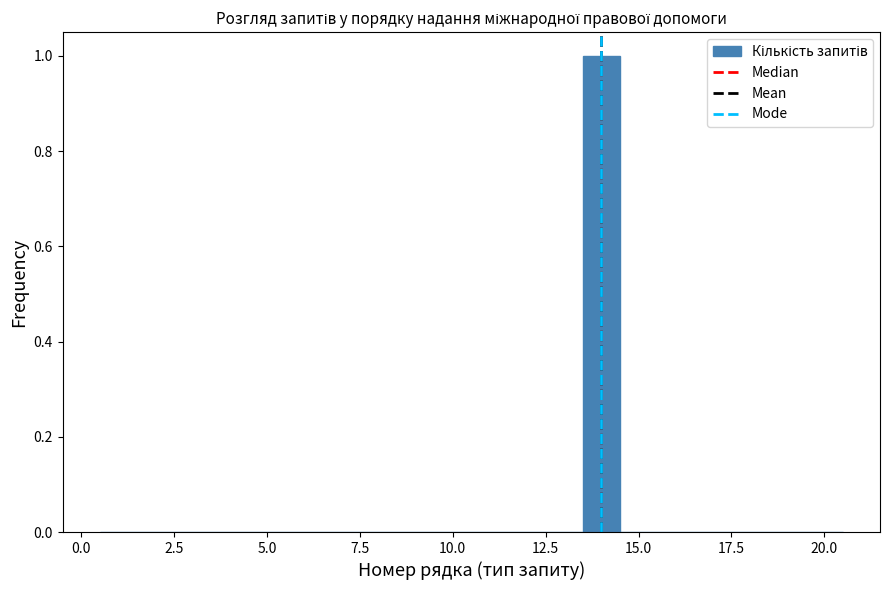

Around what value on the x-axis is the tallest bar? Give the approximate position of its centre, as read against the axis.

14.0